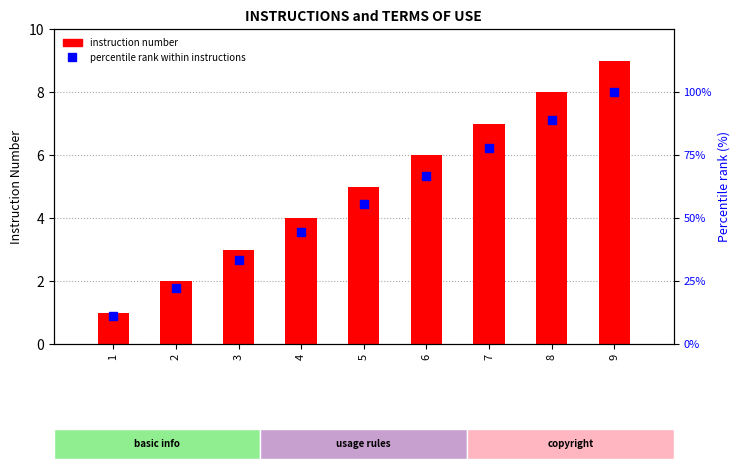

Which series has the largest total across all categories?

percentile rank within instructions